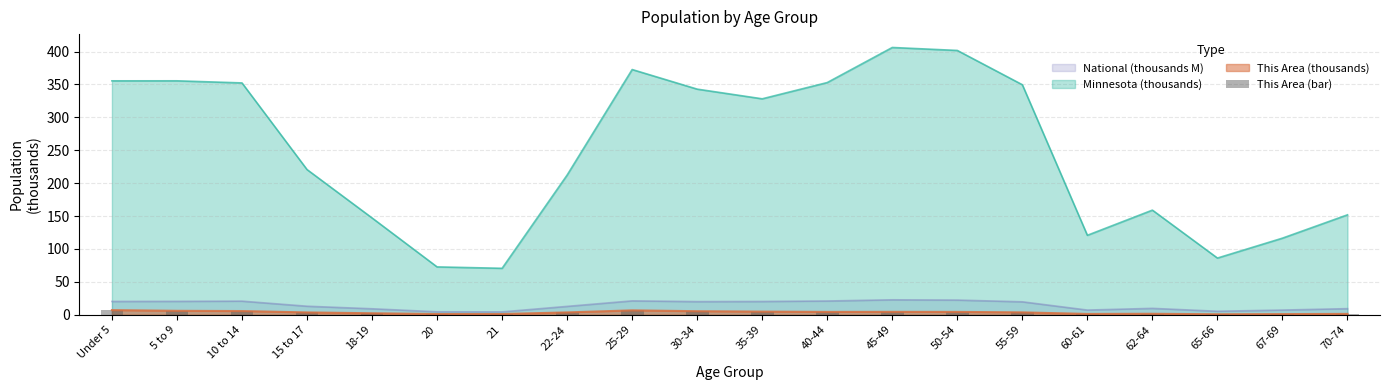

Is the value of National (thousands M) at 21 greater than the value of Minnesota (thousands) at 25-29?

No